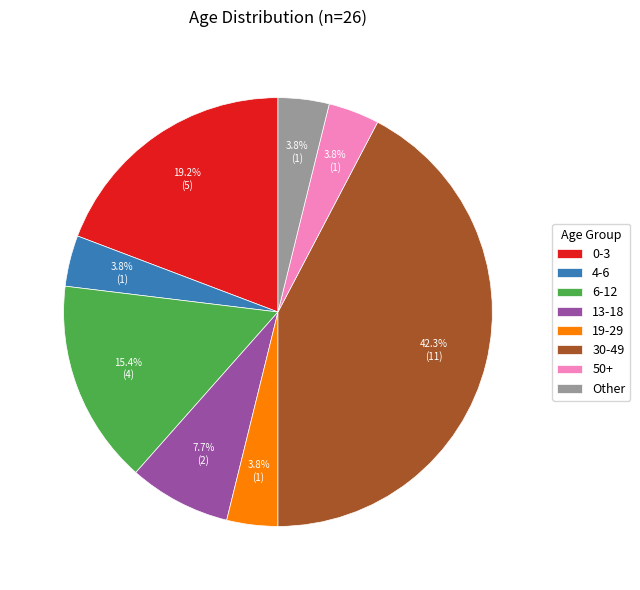

Which category has the biggest portion of the pie?

30-49